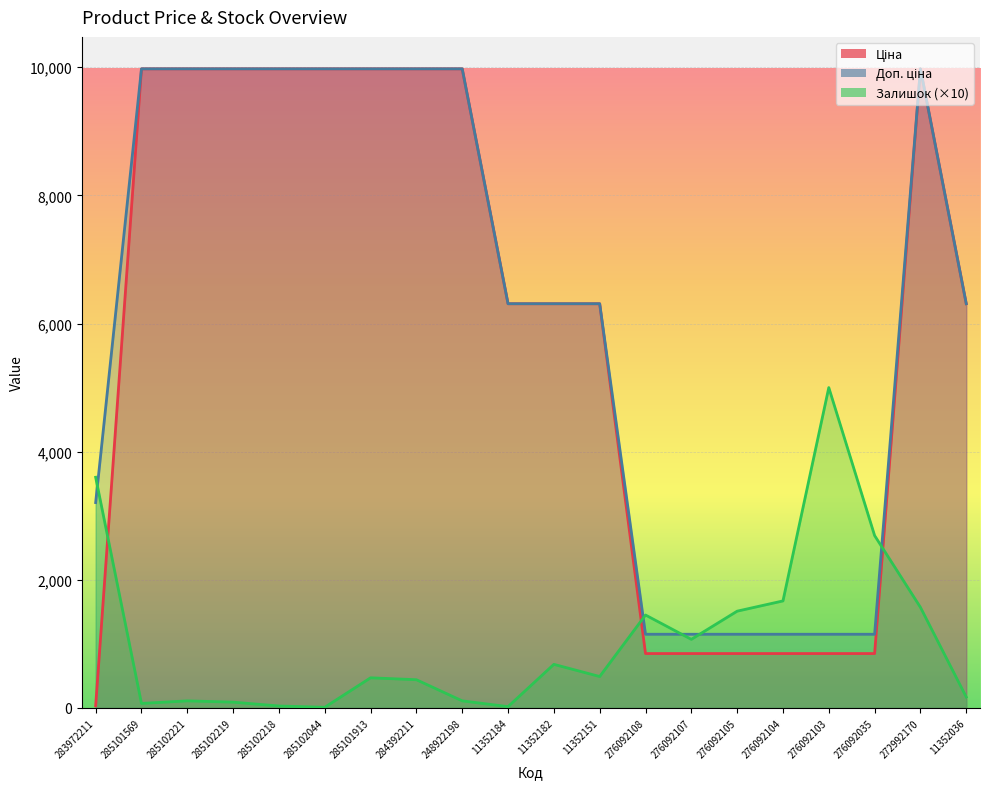

Rank the categories by Доп. ціна value from highest to lowest.

285101569, 285102221, 285102219, 285102218, 285102044, 285101913, 284392211, 248922198, 272992170, 11352184, 11352182, 11352151, 11352036, 283972211, 276092108, 276092107, 276092105, 276092104, 276092103, 276092035